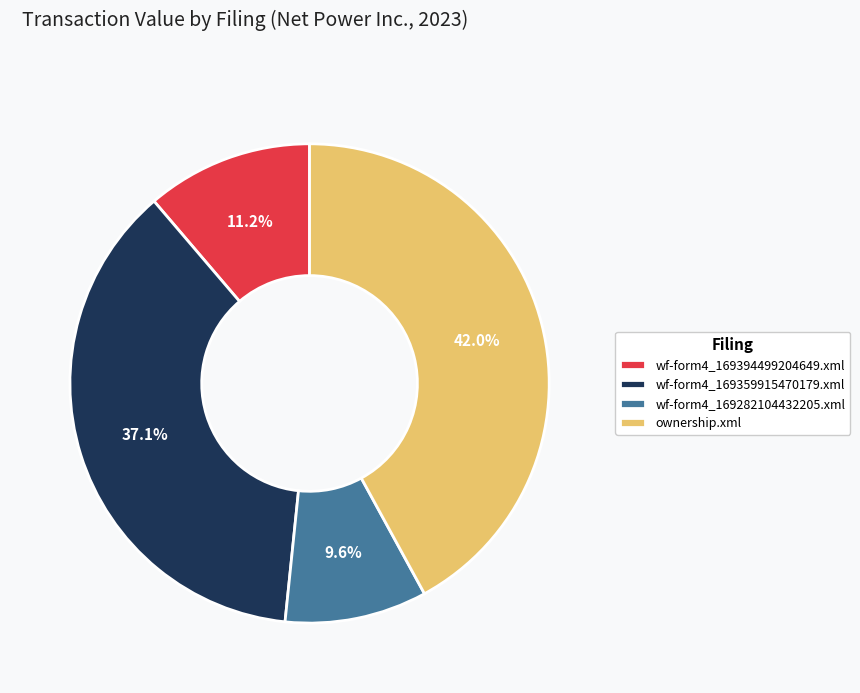

Rank the categories by value from lowest to highest.

wf-form4_169282104432205.xml, wf-form4_169394499204649.xml, wf-form4_169359915470179.xml, ownership.xml